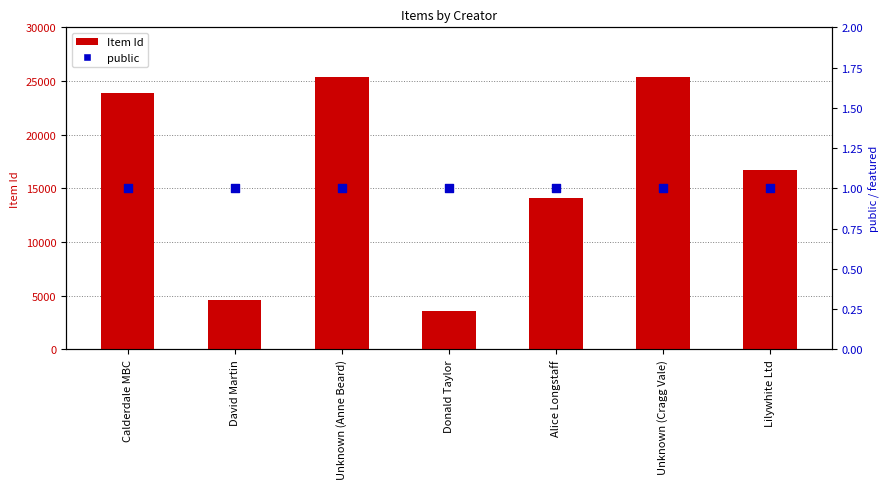

Which series has the largest Y range (max minus min)?

Item Id